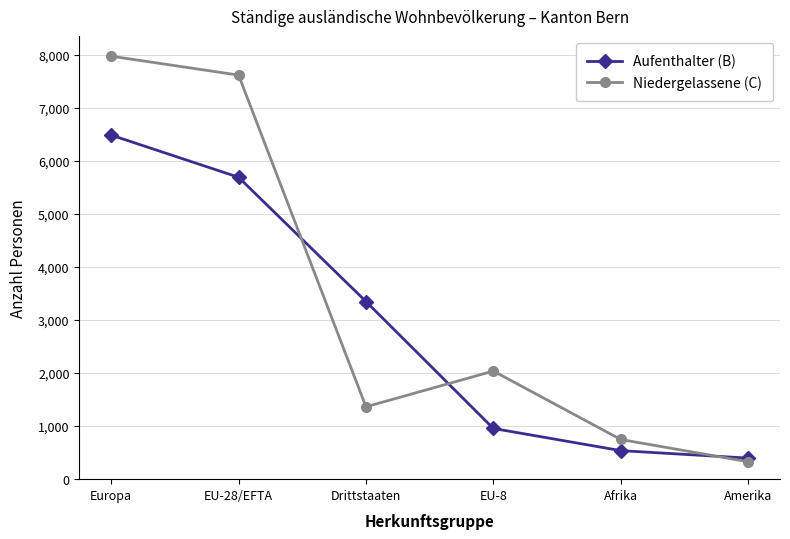

Count the number of data series in this chart.

2